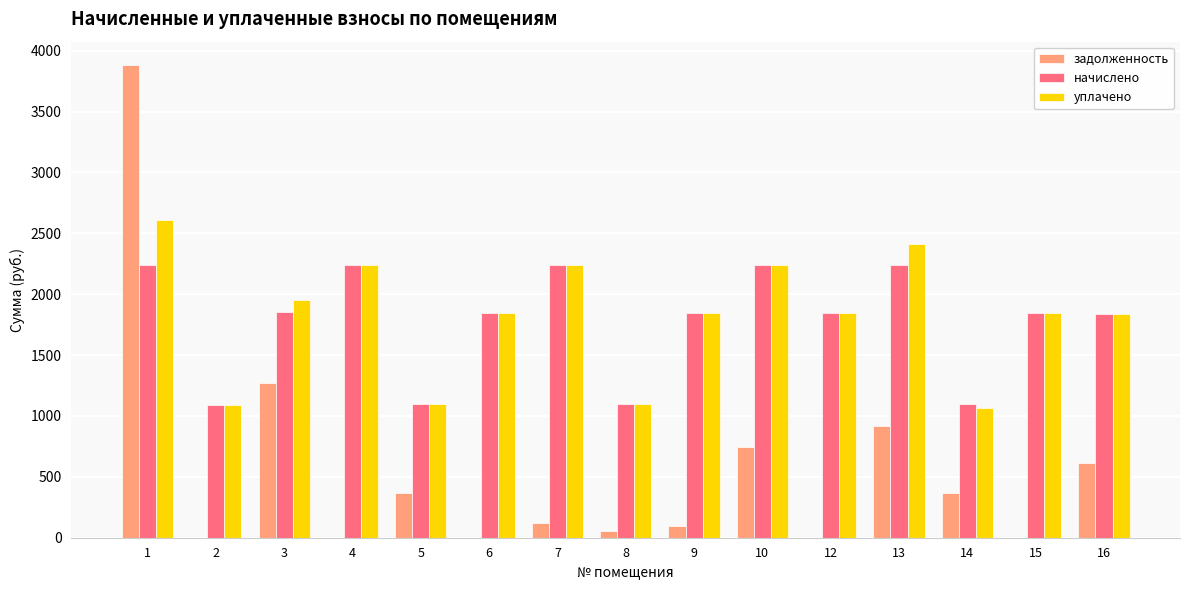

What is the maximum value shown in the chart?

3880.3